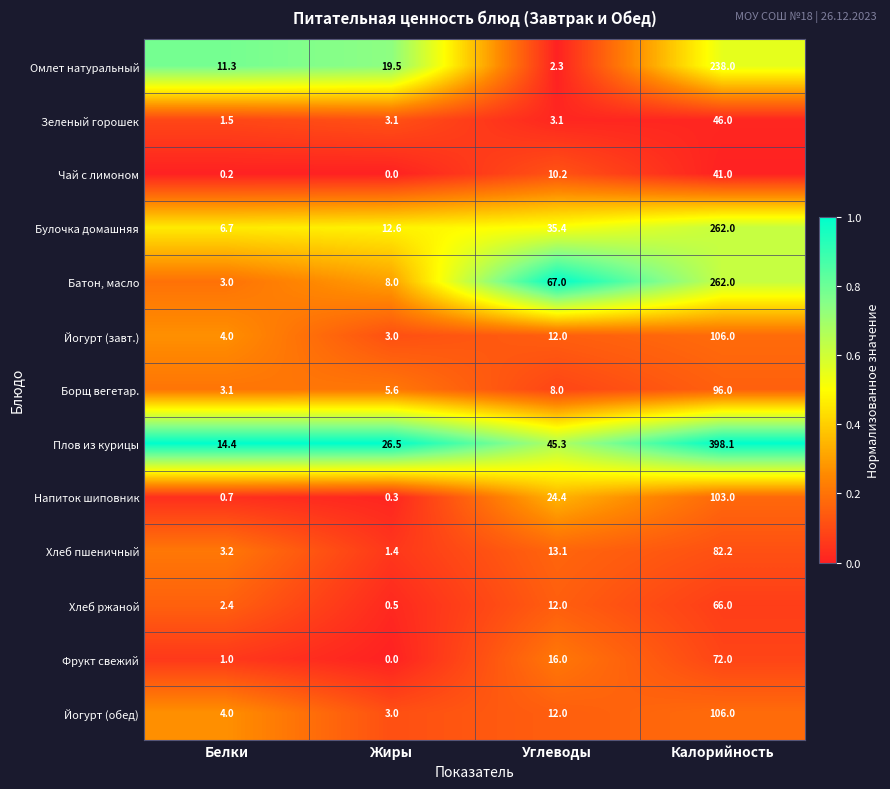

At which label does Булочка домашняя first exceed 35?

Углеводы